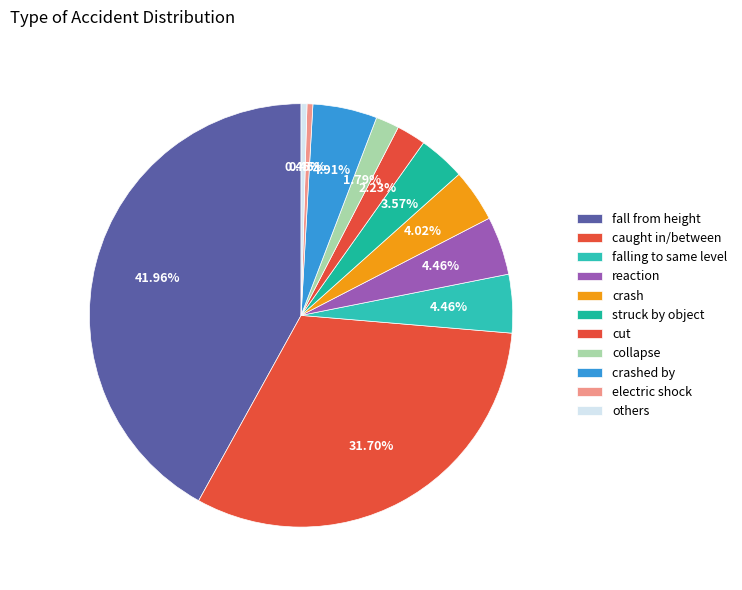

How many slices are in this pie chart?

11